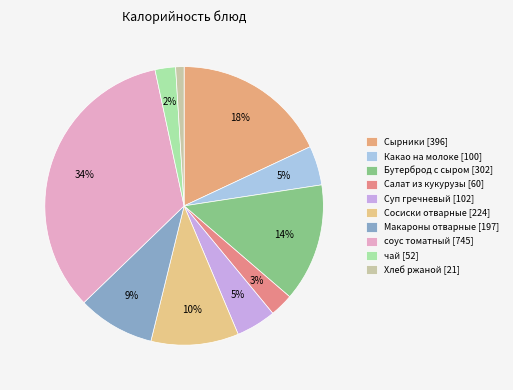

Which slice is the largest?

соус томатный